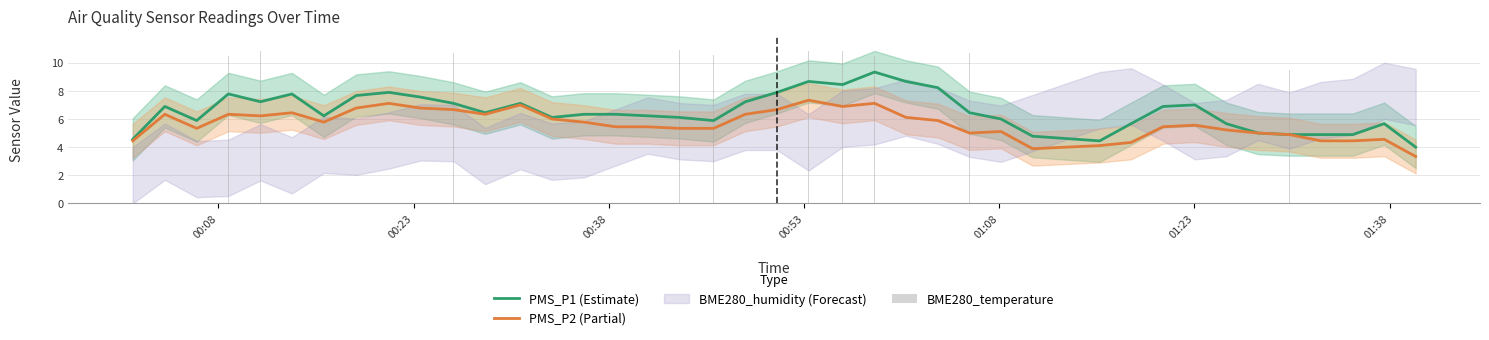

How many groups of bars are there?

40